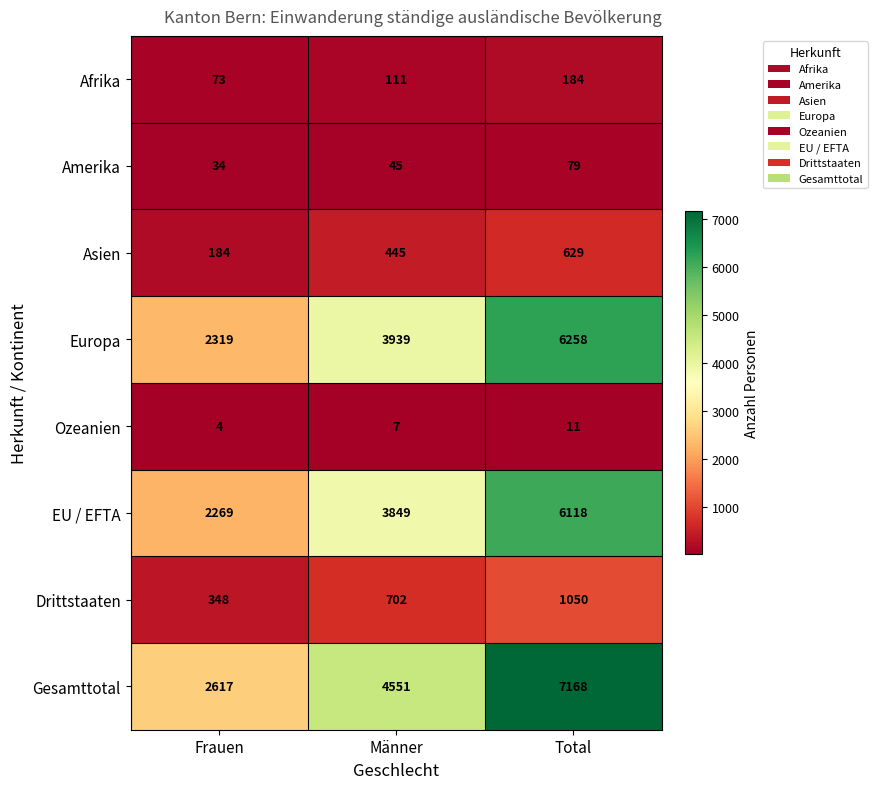

Count the number of categories in the chart.

3